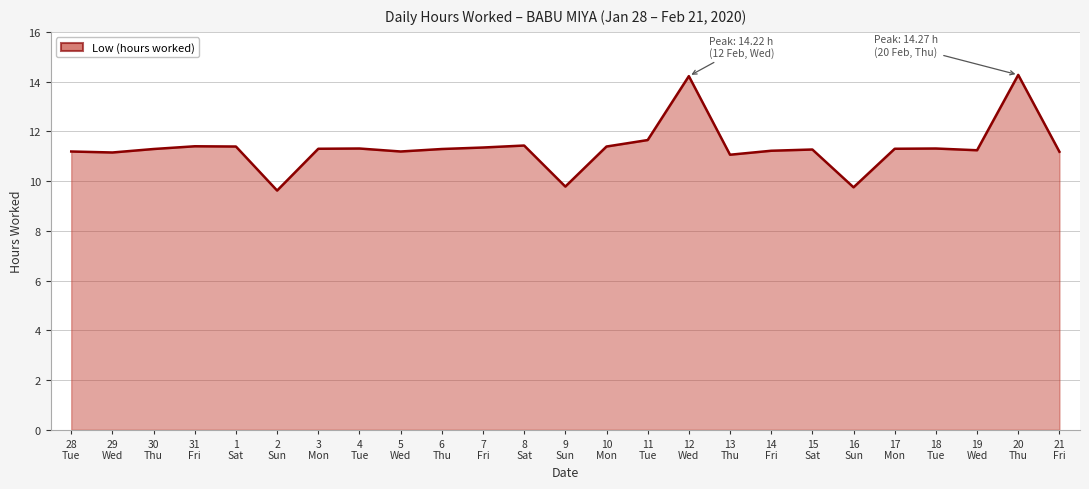

What is the minimum value shown in the chart?

9.6